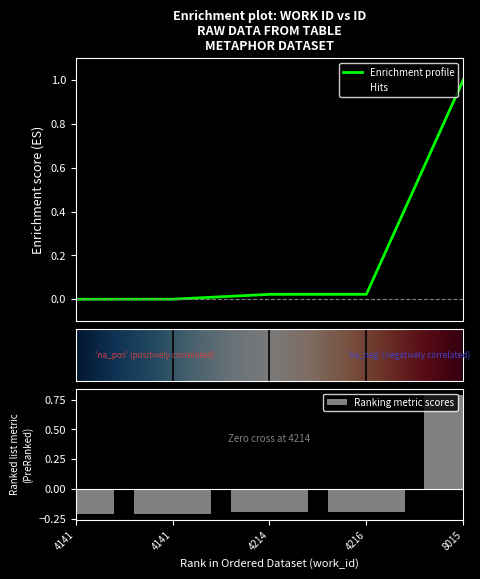

The value at 4214 is 0.0. True or false?

False